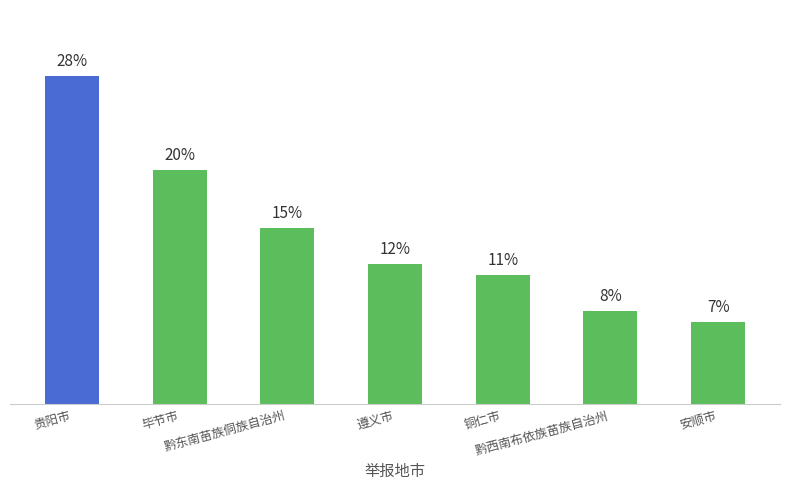

Are the bars horizontal?

No